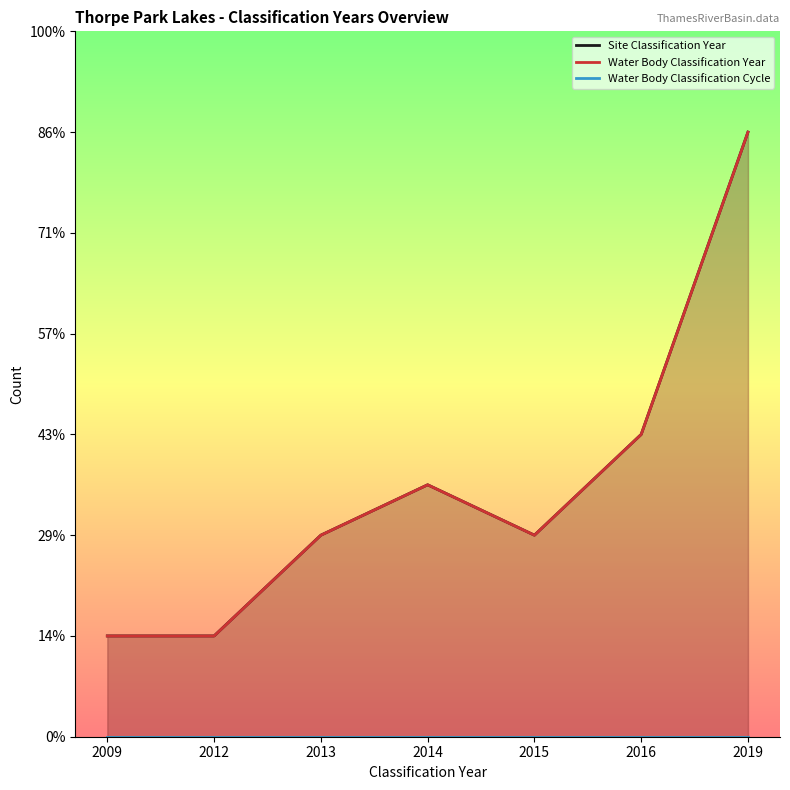

In Site Classification Year, how many points are higher than both neighbors (excluding endpoints)?

1